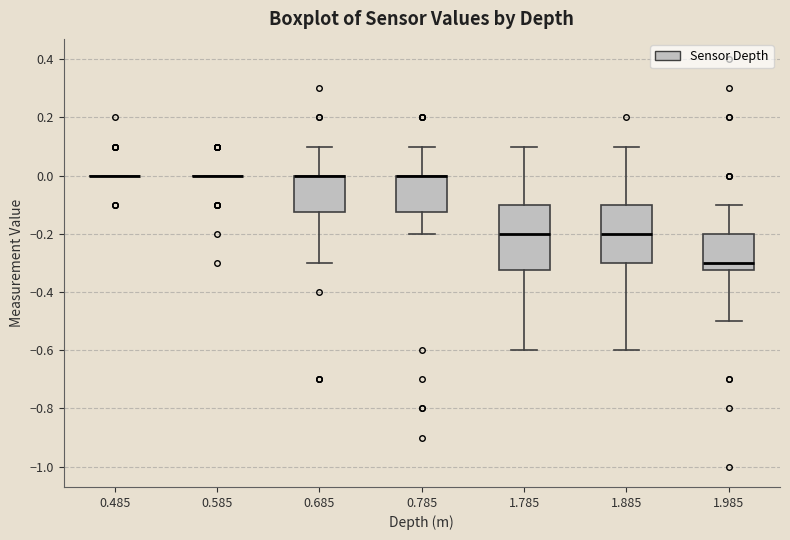

Which box is the tallest, from its lower edge to its upper edge?

1.785